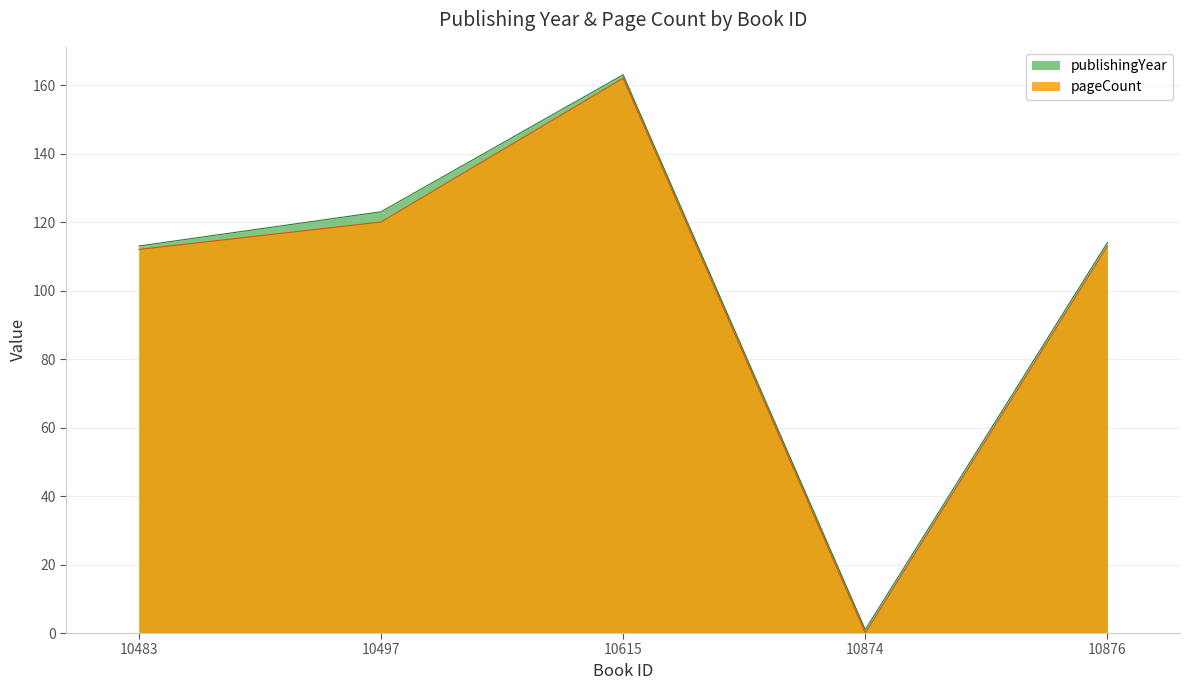

Which has a higher value, 10497 or 10483?

10497